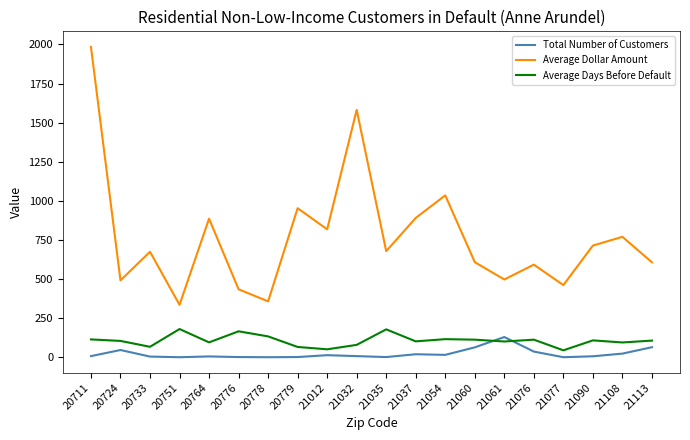

Which series changed the most between 20778 and 21090?

Average Dollar Amount